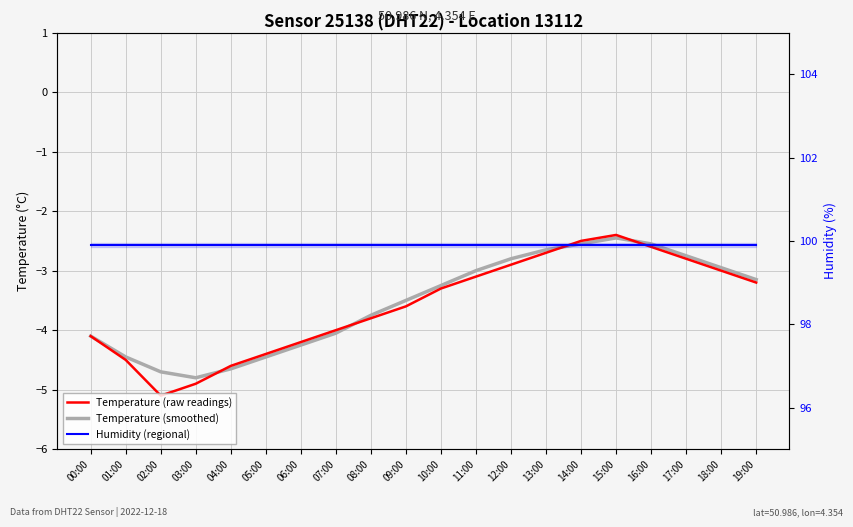

Where is Temperature (smoothed) nearest to the value -3?

11:00